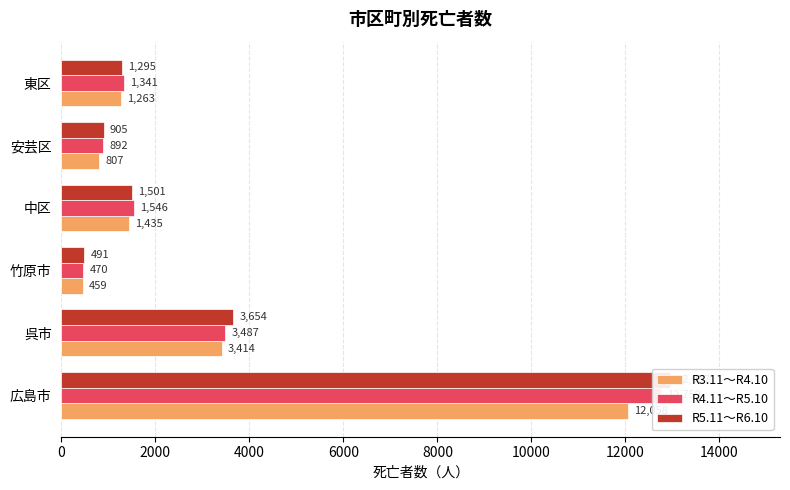

Are the bars horizontal?

Yes